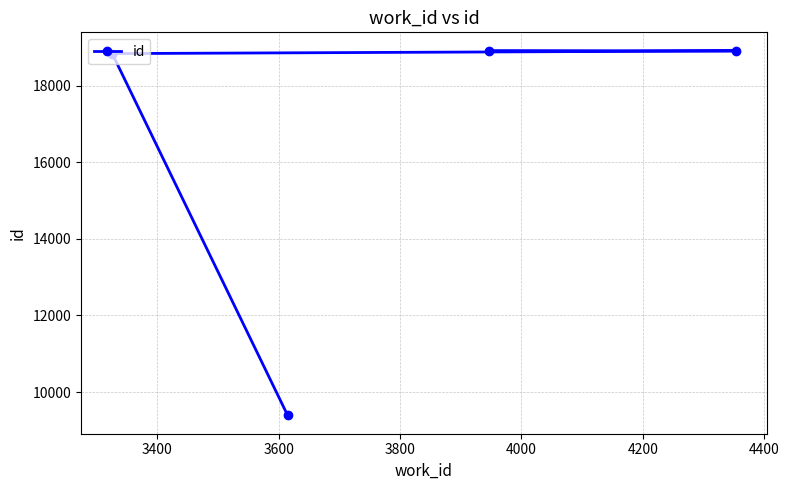

What is the minimum value shown in the chart?

9388